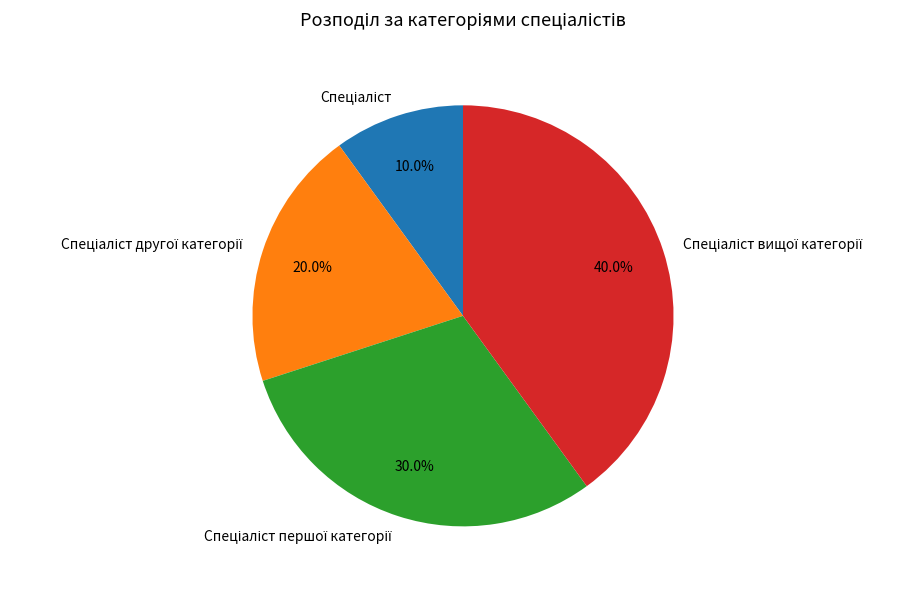

Does any single category account for the majority?

No